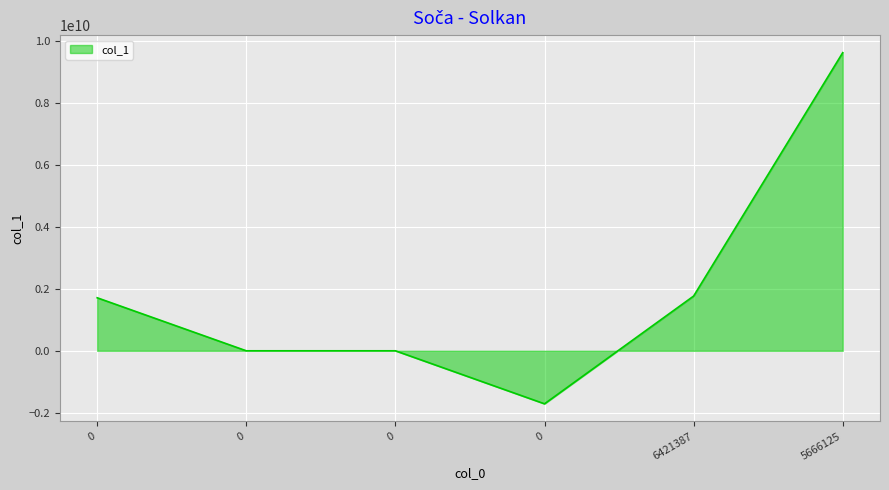

How many interior local valleys (lower than both neighbors) does the data have?

1